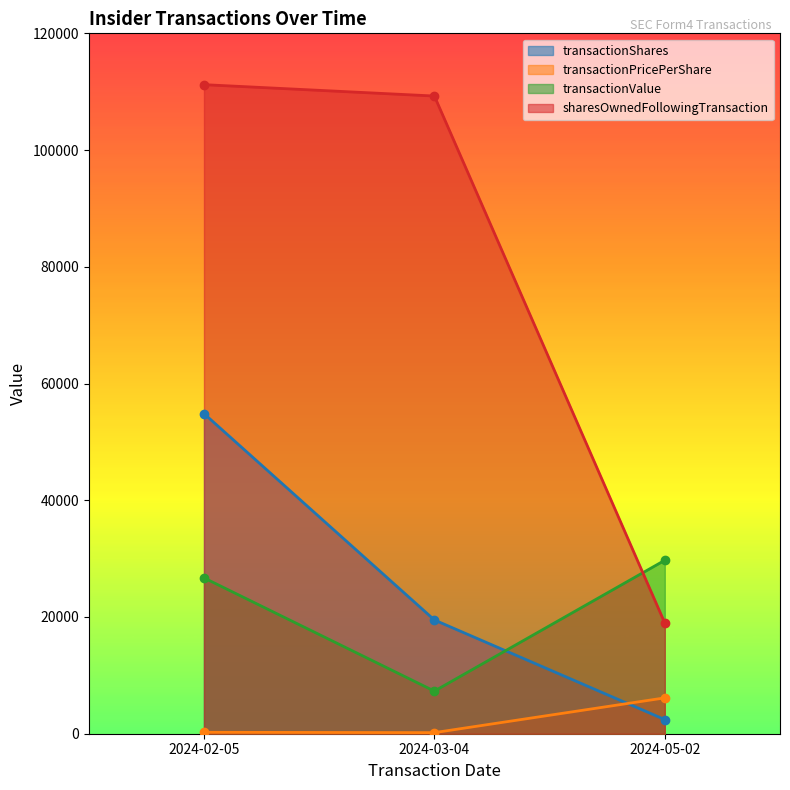

What position from the right is 2024-02-05?

3